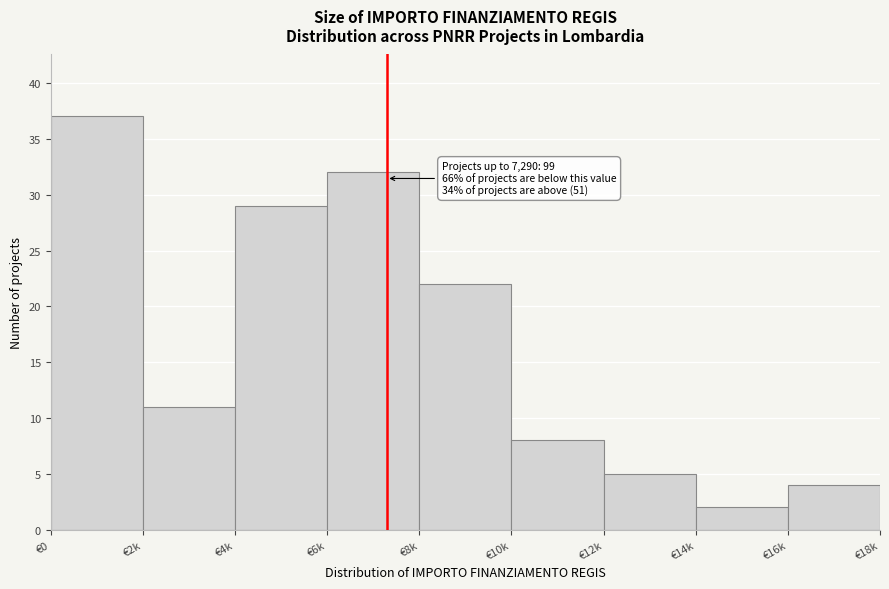

Reading left to right, transcribe all the data shown in this chart.

€0=37	€2k=11	€4k=29	€6k=32	€8k=22	€10k=8	€12k=5	€14k=2	€16k=4